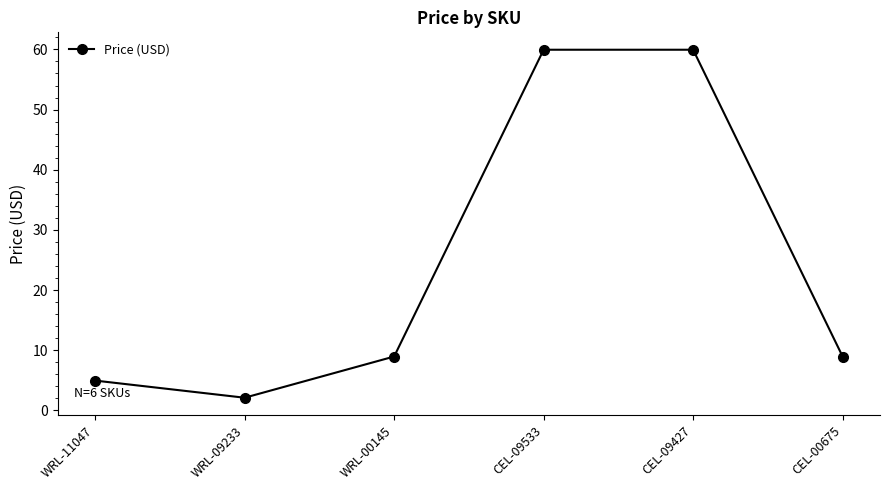

Is it true that the value at CEL-00675 is 8.9?

True